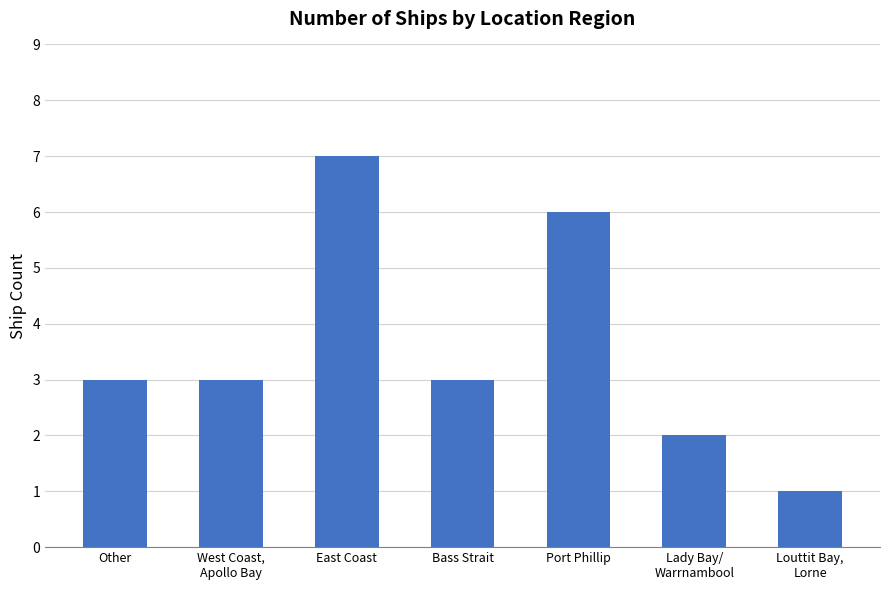

What is the change in value from East Coast to Bass Strait?

-4